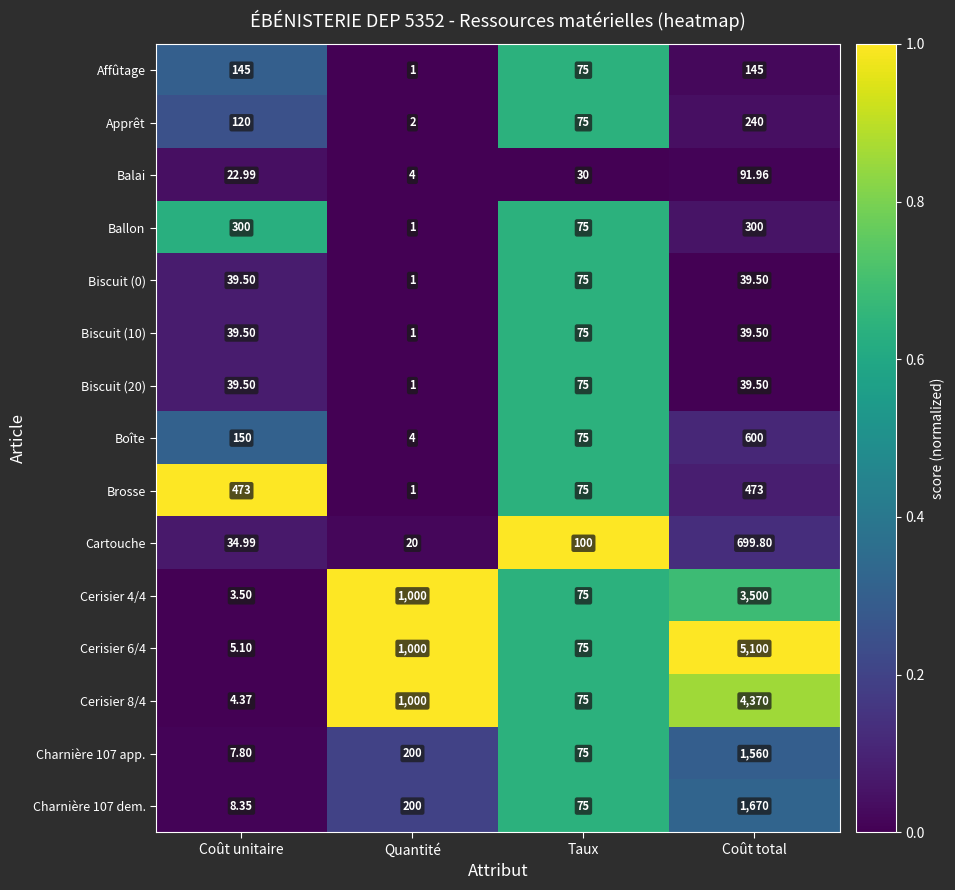

Is the value of Apprêt at Taux greater than the value of Cerisier 6/4 at Quantité?

No